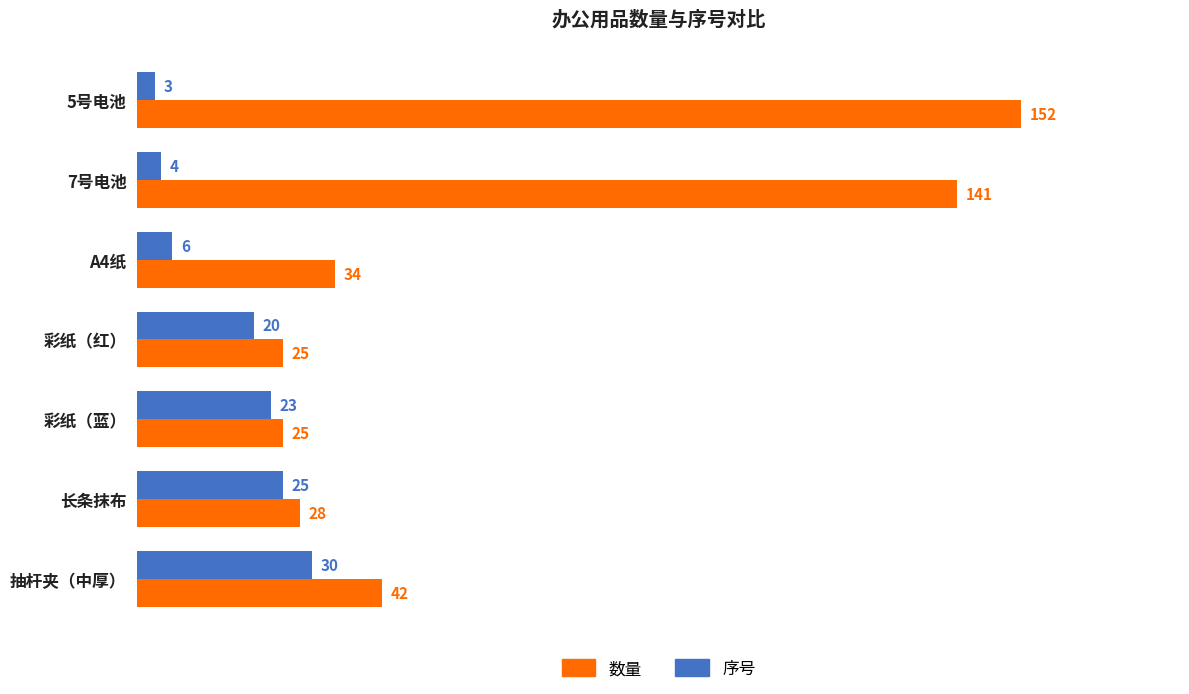

What is the sum of all 数量 values?

447